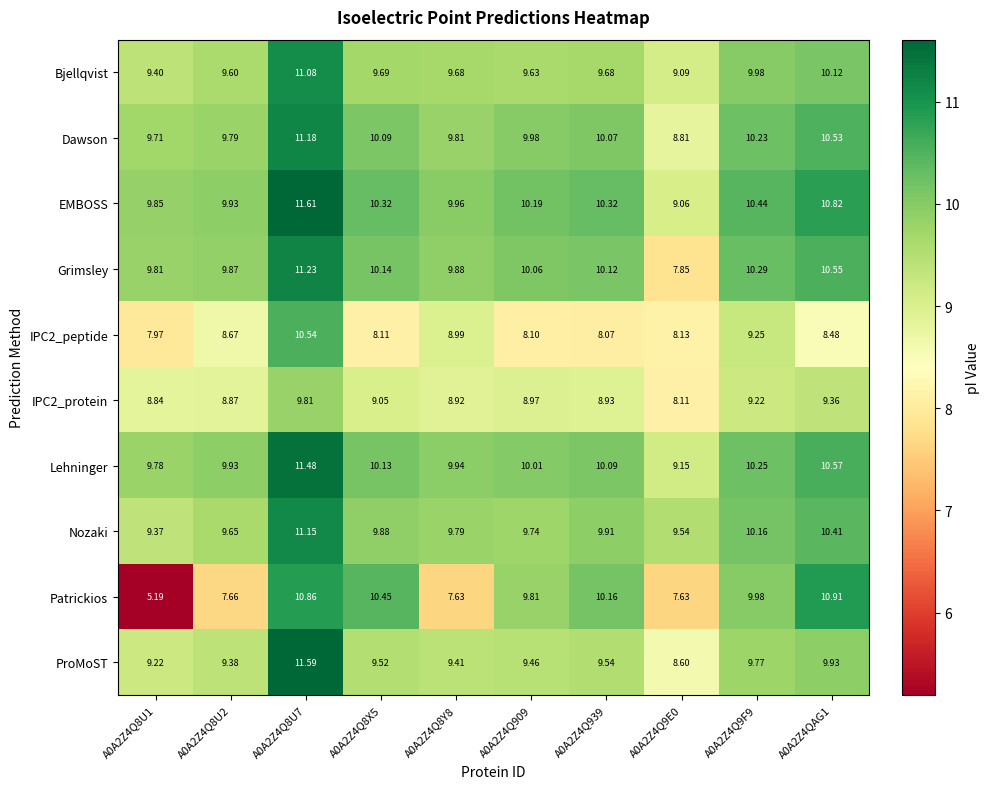

Which series has the largest total across all categories?

EMBOSS